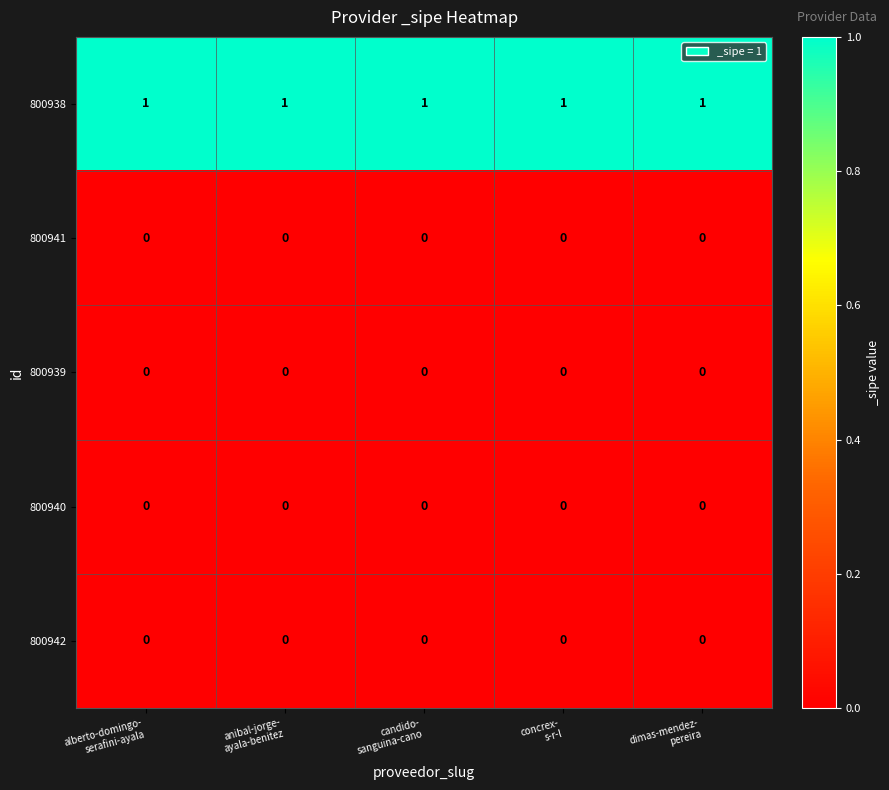

Which series has the largest total across all categories?

800938